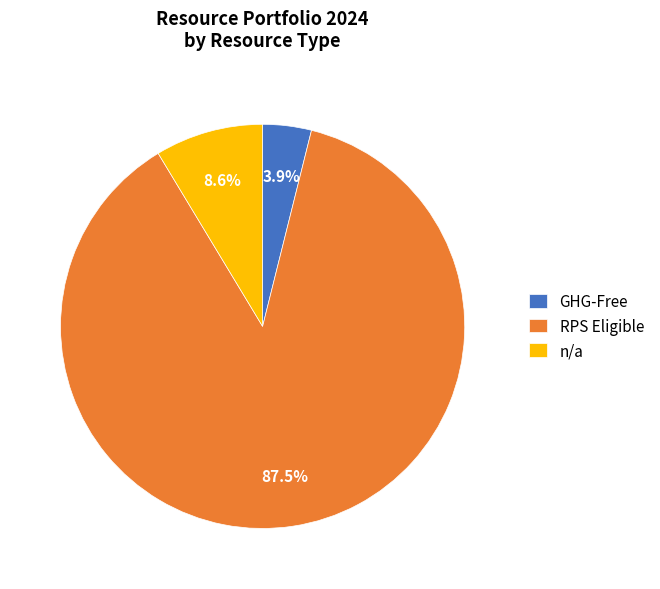

Is it true that RPS Eligible is 56% of the pie?

False